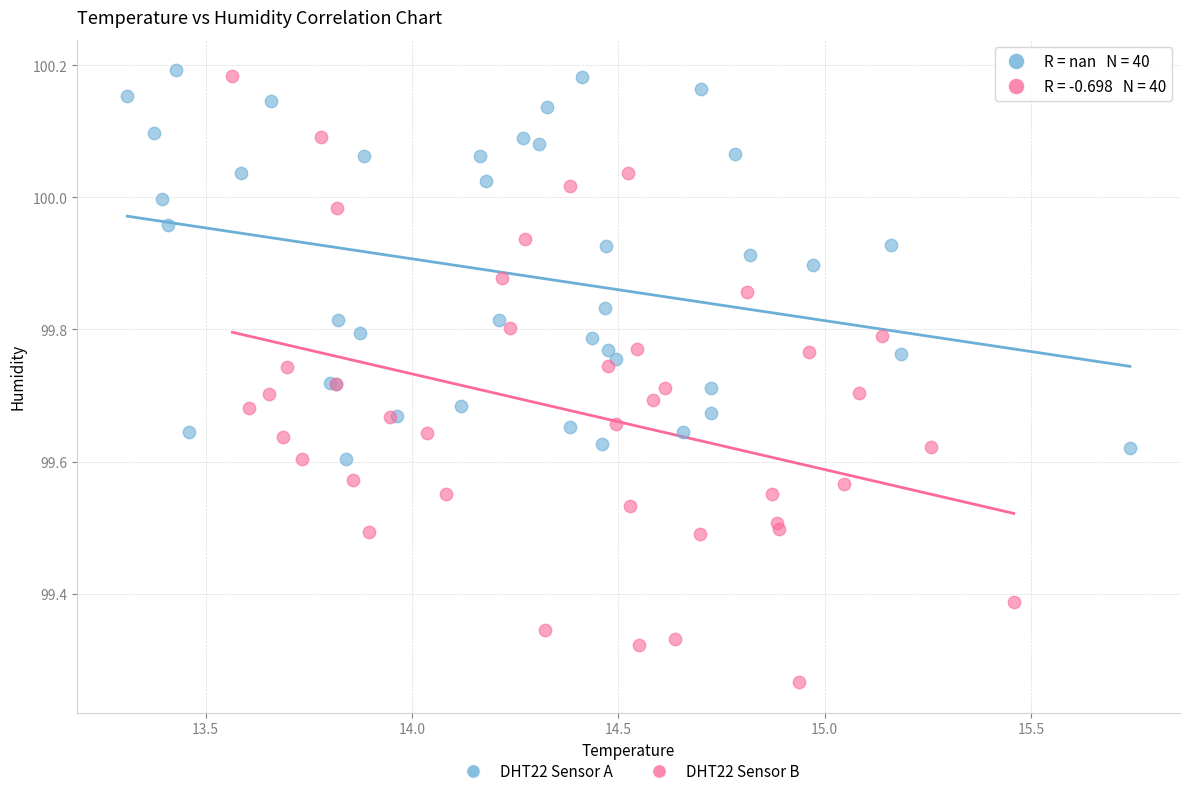

What are all the series names shown in the legend?

DHT22 Sensor A, DHT22 Sensor B